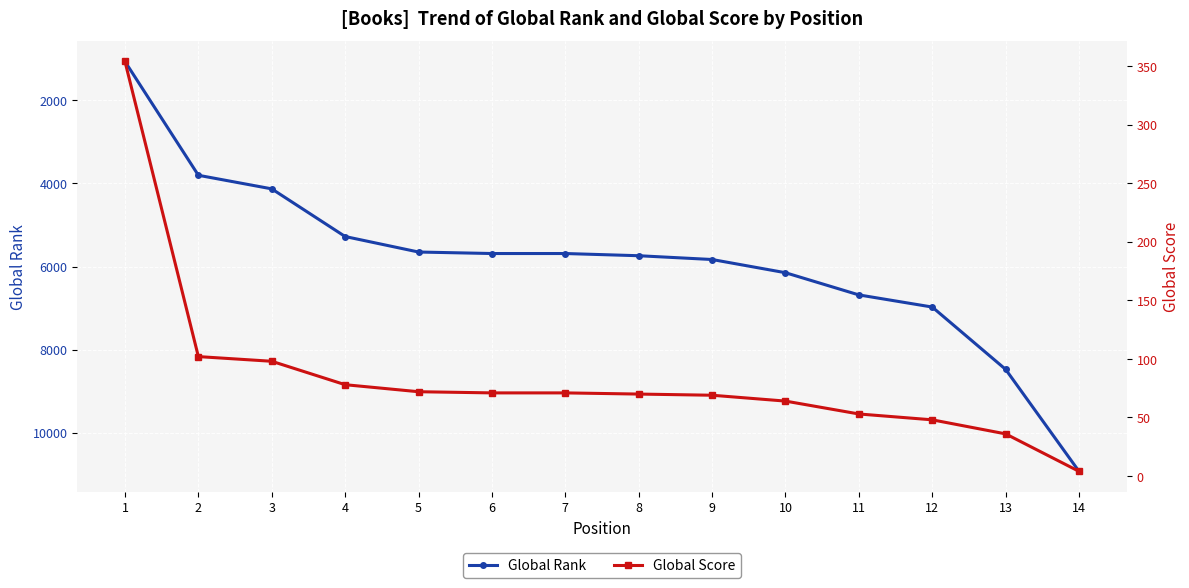

Reading right to left, list all the values displayed in this chart.

Global Rank: 10929	8475	6975	6683	6149	5831	5740	5687	5687	5651	5278	4131	3804	1066
Global Score: 4	36	48	53	64	69	70	71	71	72	78	98	102	354